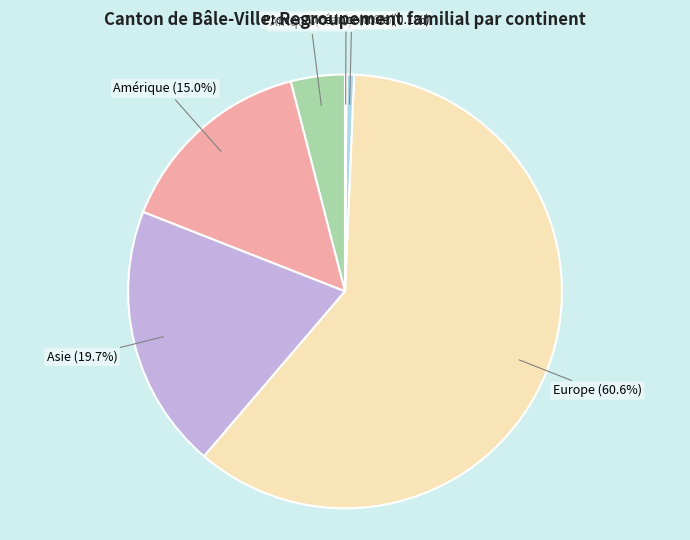

To the nearest percent, what is the combined percentage of Europe and Océanie?

61%